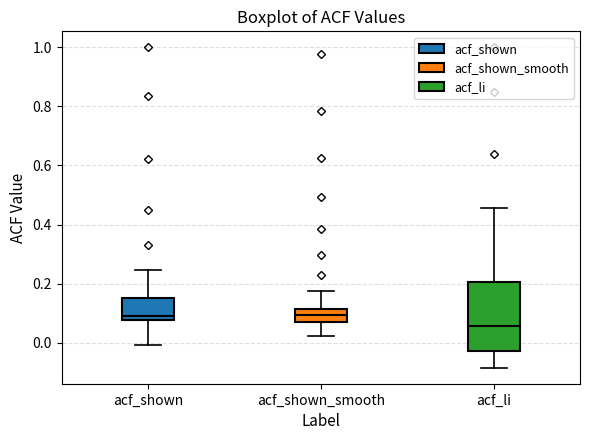

Reading left to right, transcribe this box plot: for each box, give where its median line is, the range the box spans, and where its two whiskers end, as read against the y-axis. The values are not printed on the chart, so give them approximately, as read against the axis.

acf_shown: median 0.08 (just above the box's lower edge), box 0.08 to 0.16, whiskers 0.00 to 0.24
acf_shown_smooth: median 0.10, box 0.06 to 0.12, whiskers 0.02 to 0.18
acf_li: median 0.06, box -0.02 to 0.20, whiskers -0.08 to 0.46